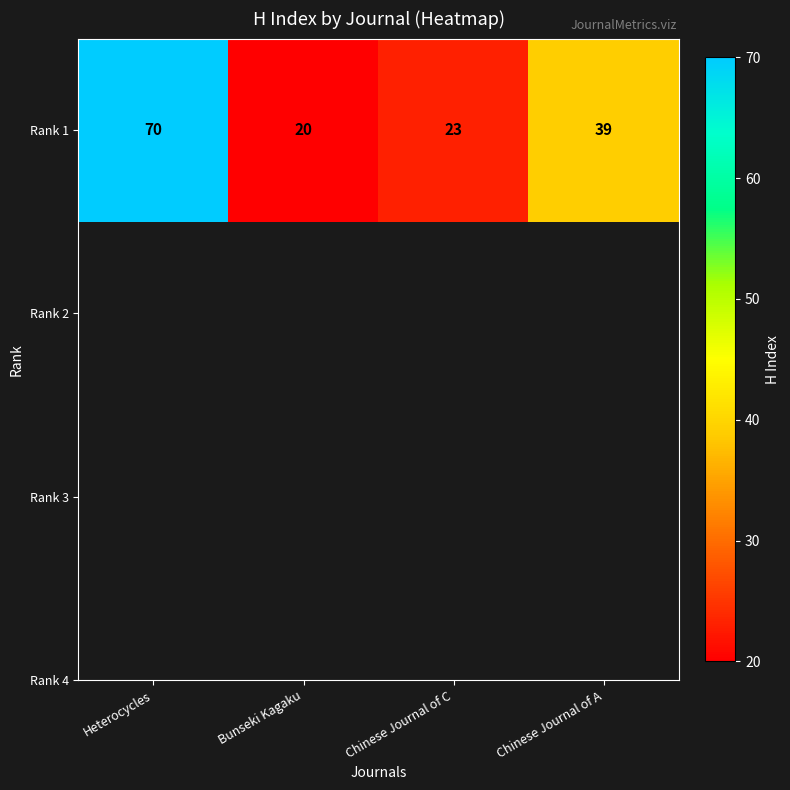

Rank the categories by value from lowest to highest.

Bunseki Kagaku, Chinese Journal of C, Chinese Journal of A, Heterocycles